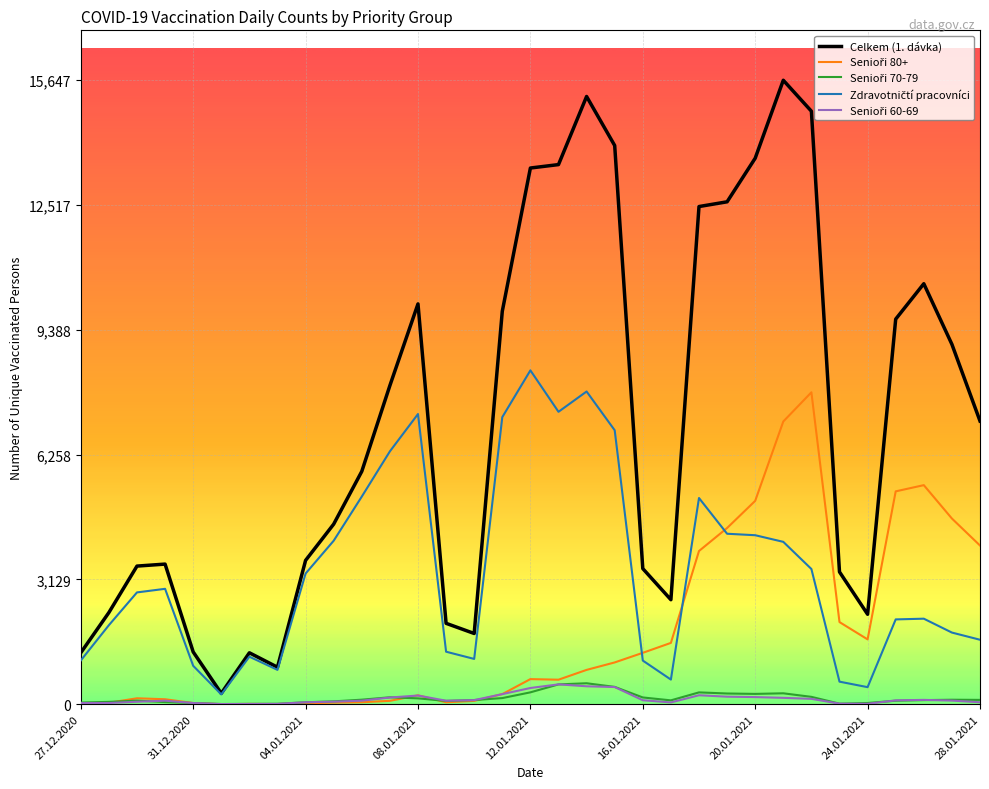

Which series has the largest total across all categories?

Celkem (1. dávka)